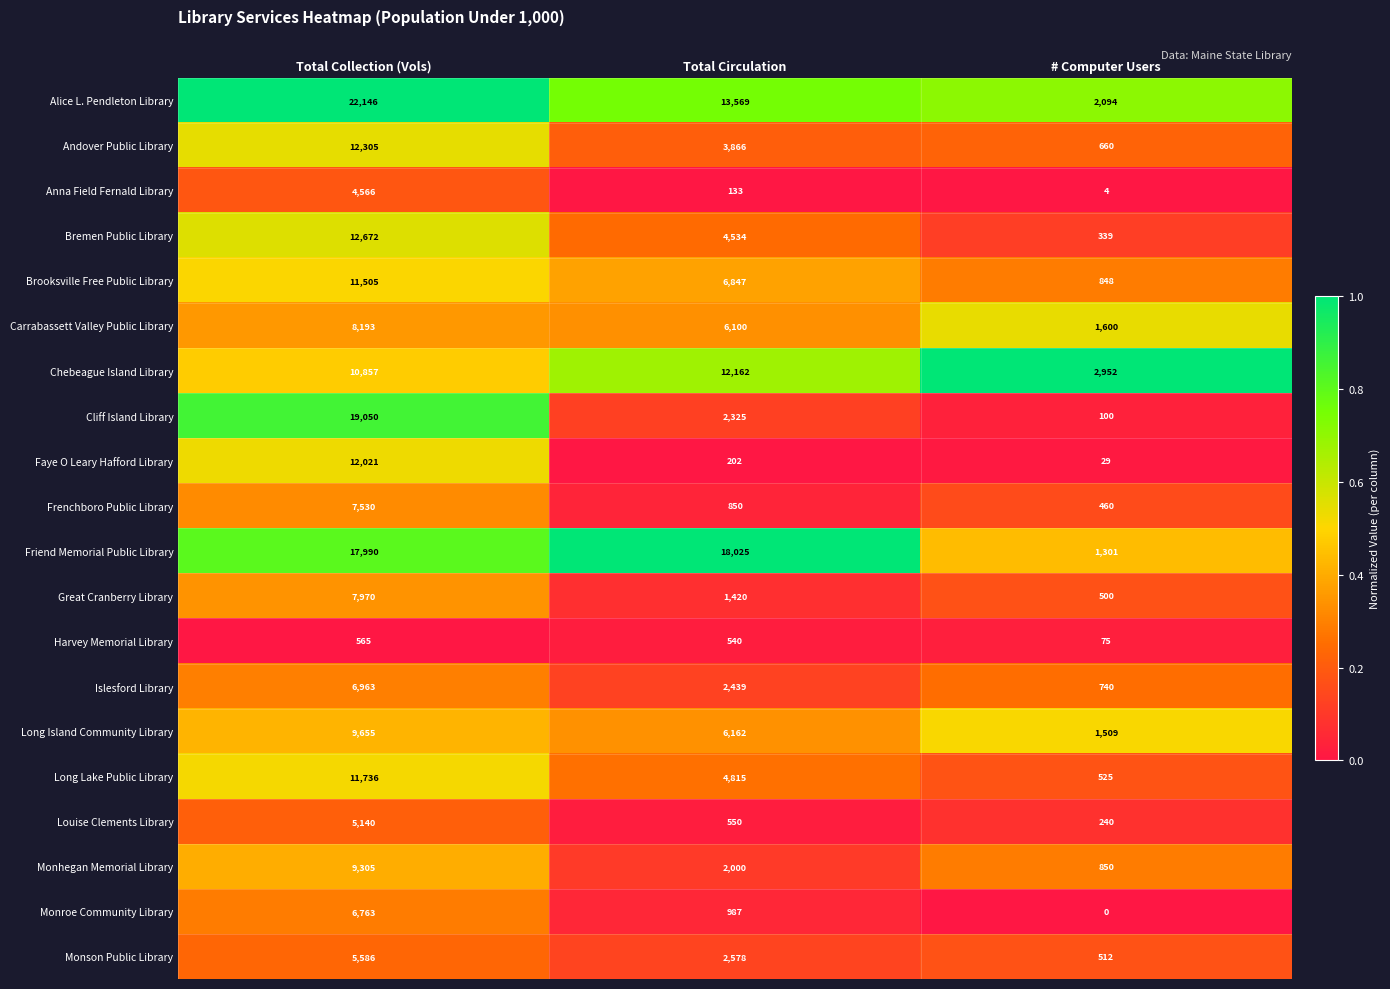

List the series in order of their peak value, lowest first.

Harvey Memorial Library, Anna Field Fernald Library, Louise Clements Library, Monson Public Library, Monroe Community Library, Islesford Library, Frenchboro Public Library, Great Cranberry Library, Carrabassett Valley Public Library, Monhegan Memorial Library, Long Island Community Library, Brooksville Free Public Library, Long Lake Public Library, Faye O Leary Hafford Library, Chebeague Island Library, Andover Public Library, Bremen Public Library, Friend Memorial Public Library, Cliff Island Library, Alice L. Pendleton Library